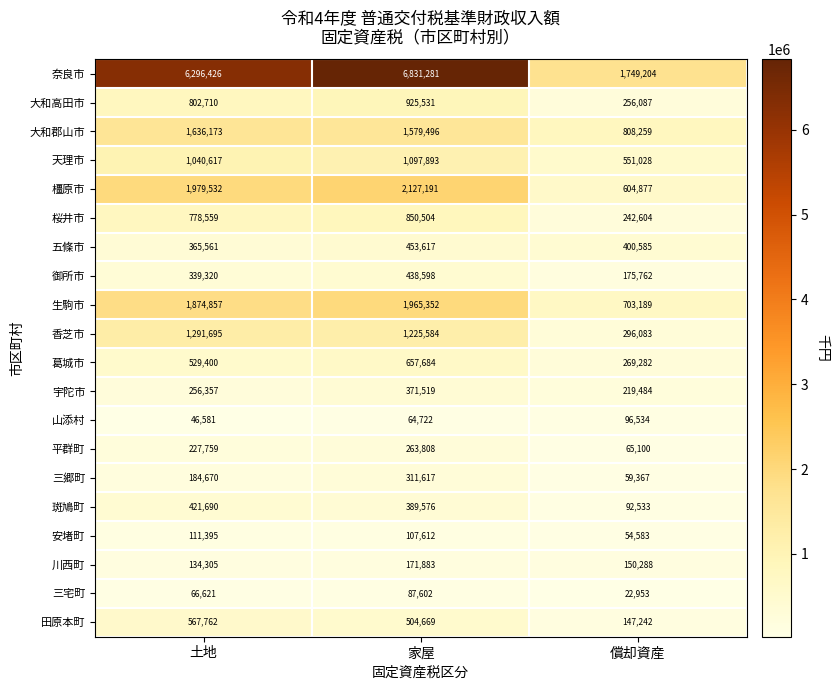

Is the value of 桜井市 at 家屋 greater than the value of 葛城市 at 家屋?

Yes